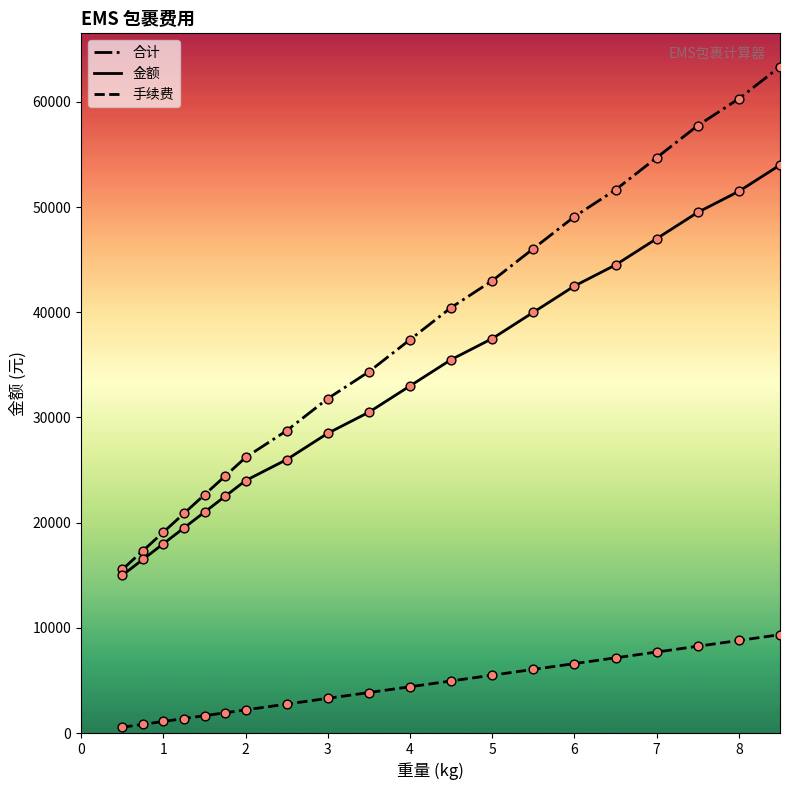

Which series has the largest total across all categories?

合计